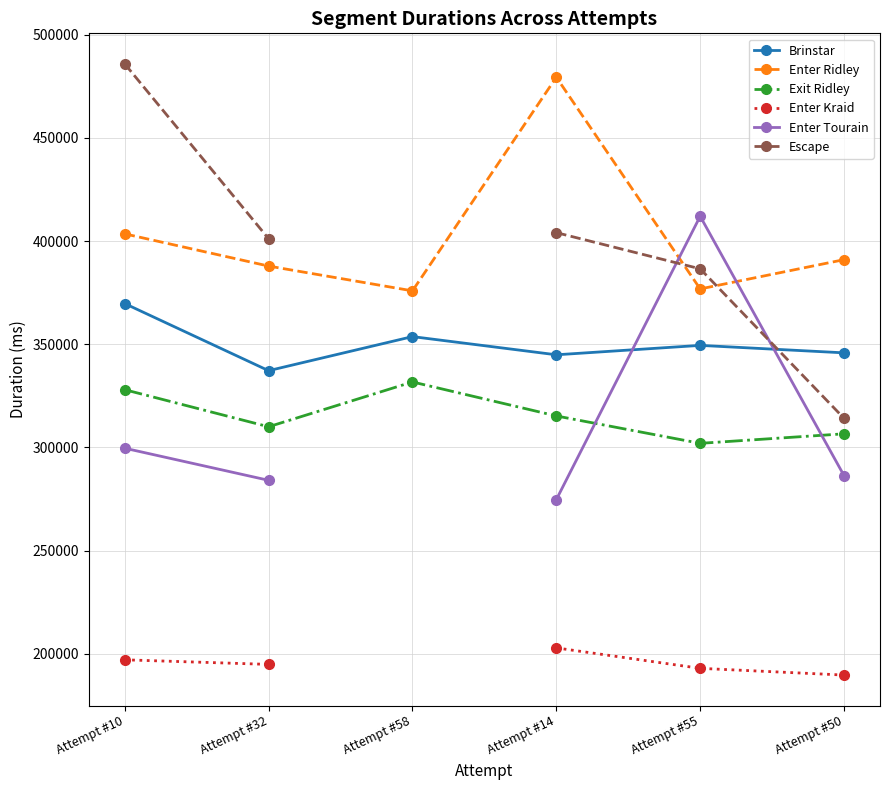

What is the difference between the maximum and minimum values in the Enter Ridley series?

103525